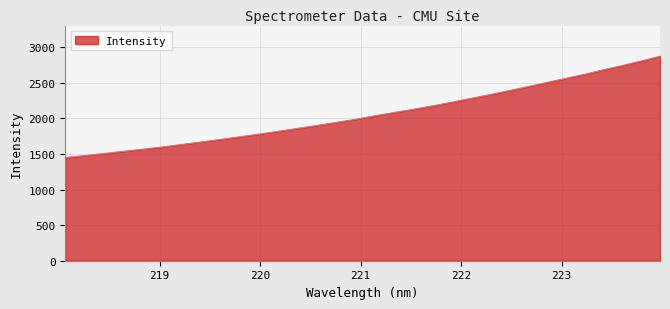

What is the smallest value displayed?

1451.2